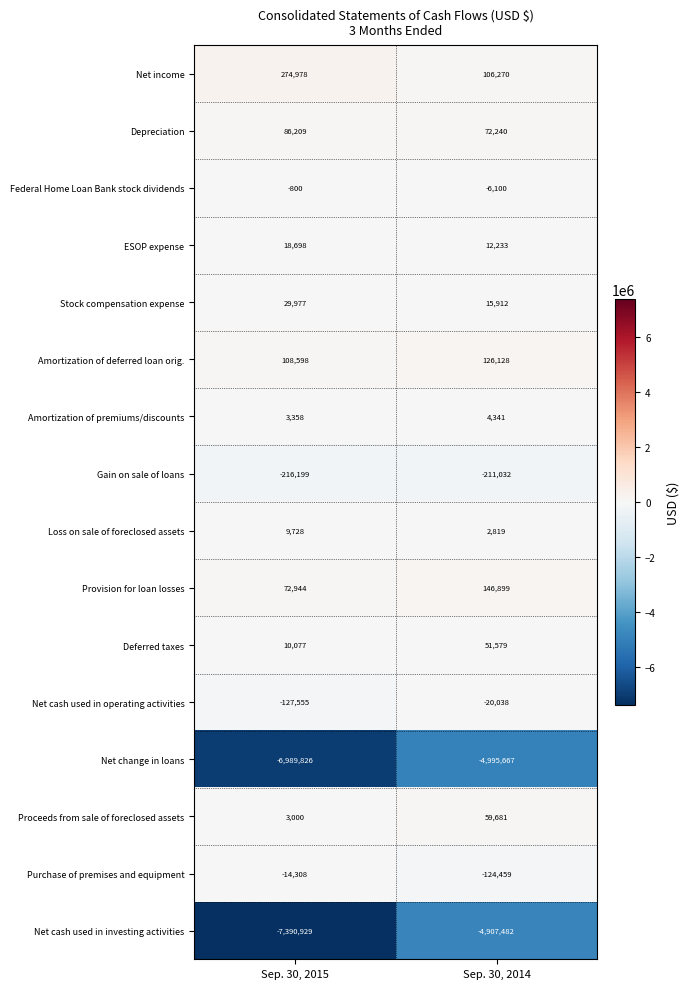

List the series in order of their peak value, highest first.

Net income, Provision for loan losses, Amortization of deferred loan orig., Depreciation, Proceeds from sale of foreclosed assets, Deferred taxes, Stock compensation expense, ESOP expense, Loss on sale of foreclosed assets, Amortization of premiums/discounts, Federal Home Loan Bank stock dividends, Purchase of premises and equipment, Net cash used in operating activities, Gain on sale of loans, Net cash used in investing activities, Net change in loans